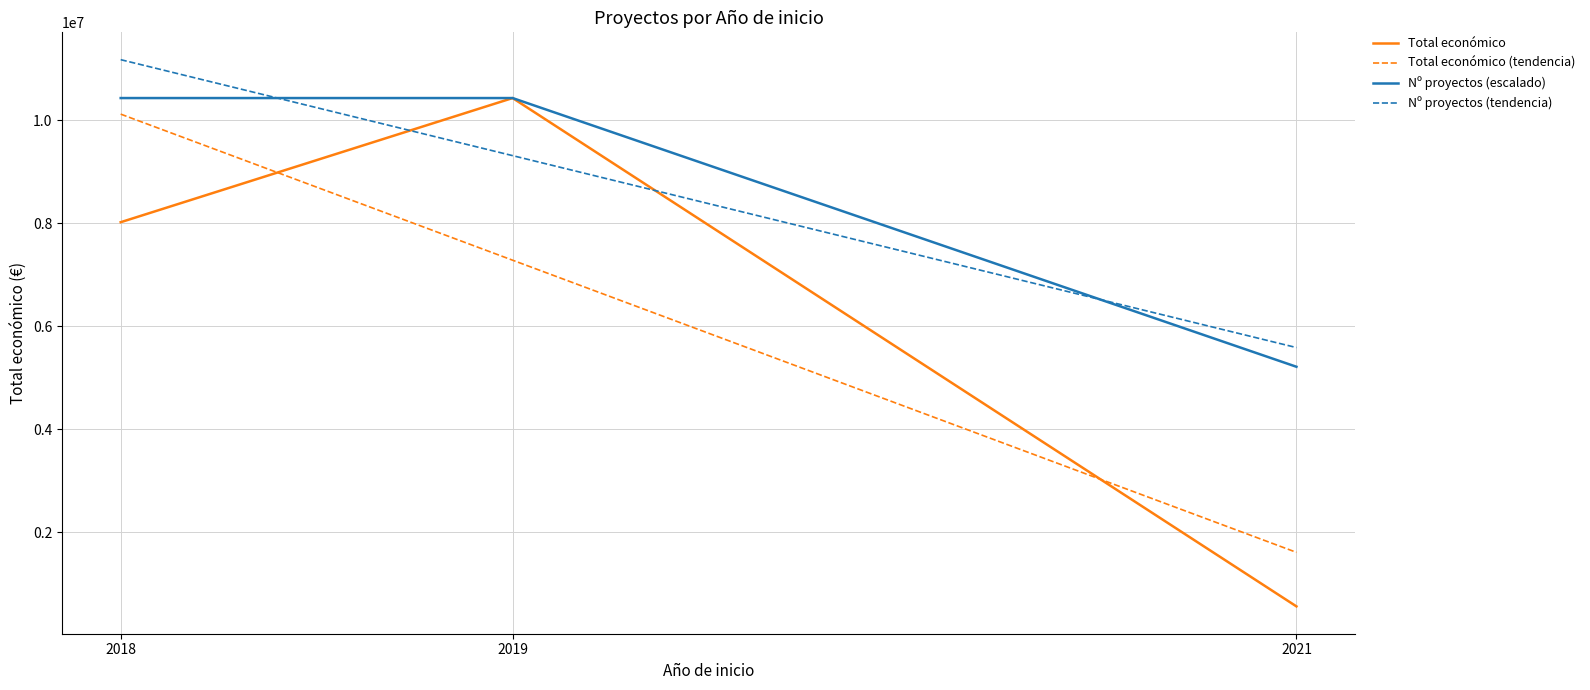

Between 2018 and 2019, which series saw the biggest shift?

Total económico (tendencia)